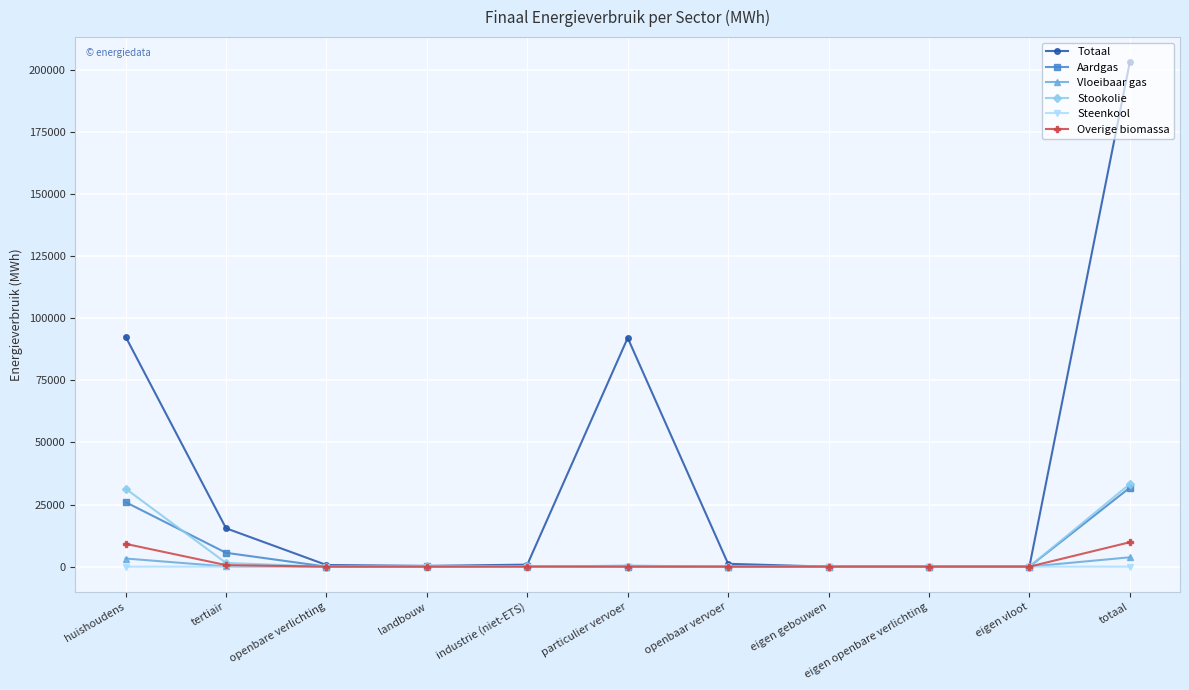

What position from the right is eigen openbare verlichting?

3